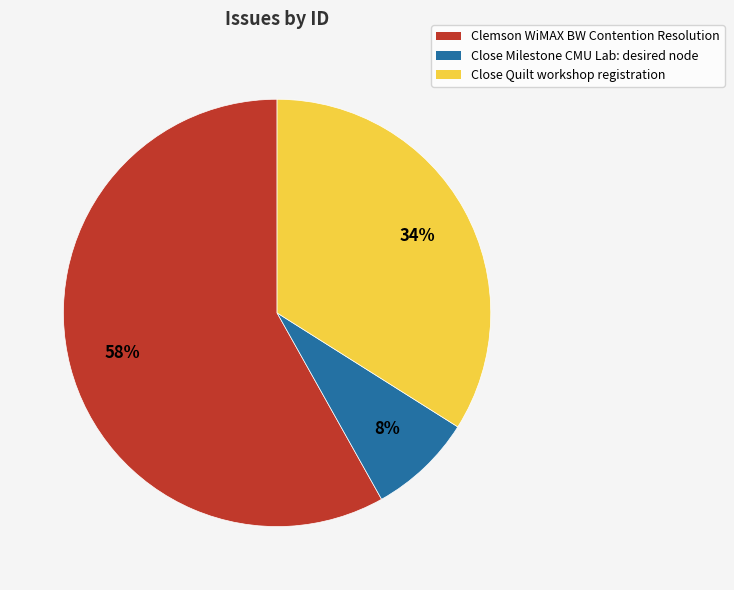

Which slice is the largest?

Clemson WiMAX BW Contention Resolution